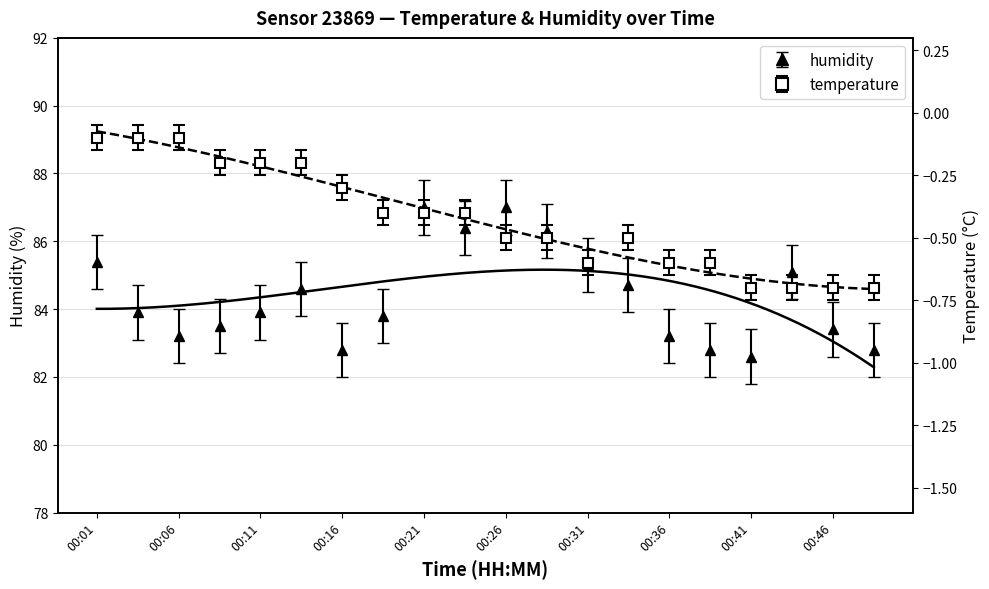

What is the value of the humidity point at the 6th from the left?

84.6